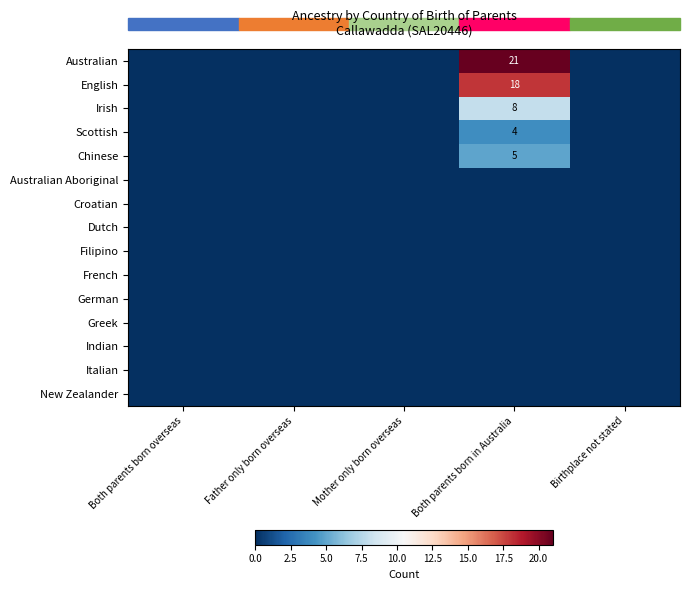

The Irish series shows 8 at Both parents born in Australia. True or false?

True